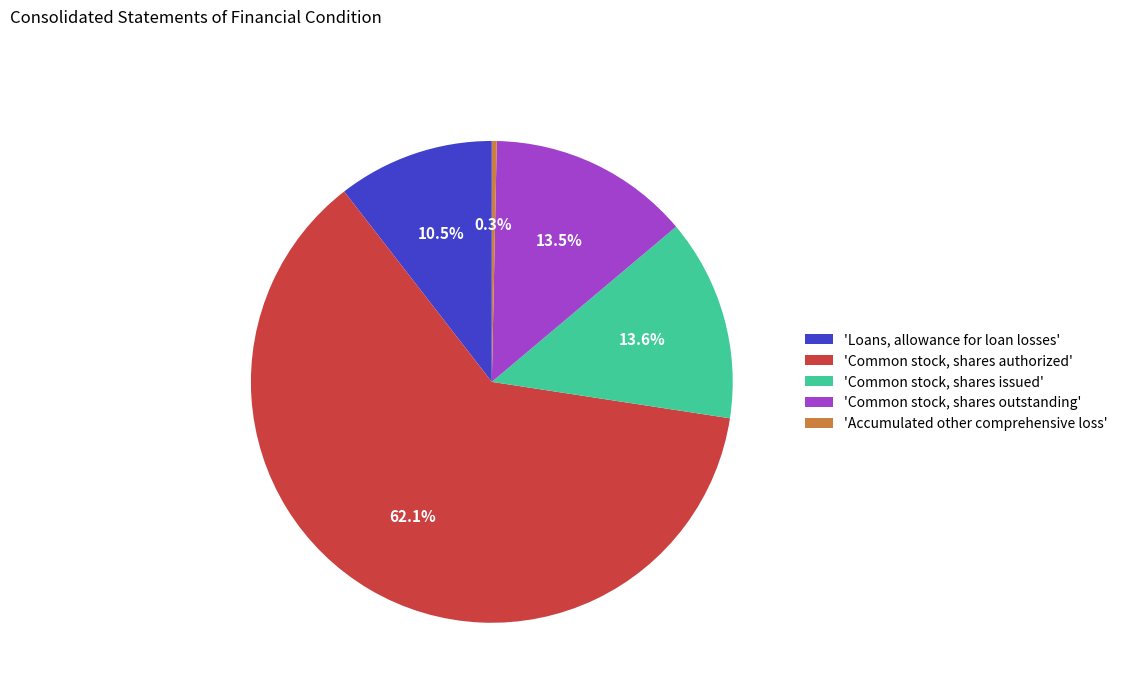

Which has a higher value, 'Common stock, shares authorized' or 'Accumulated other comprehensive loss'?

'Common stock, shares authorized'